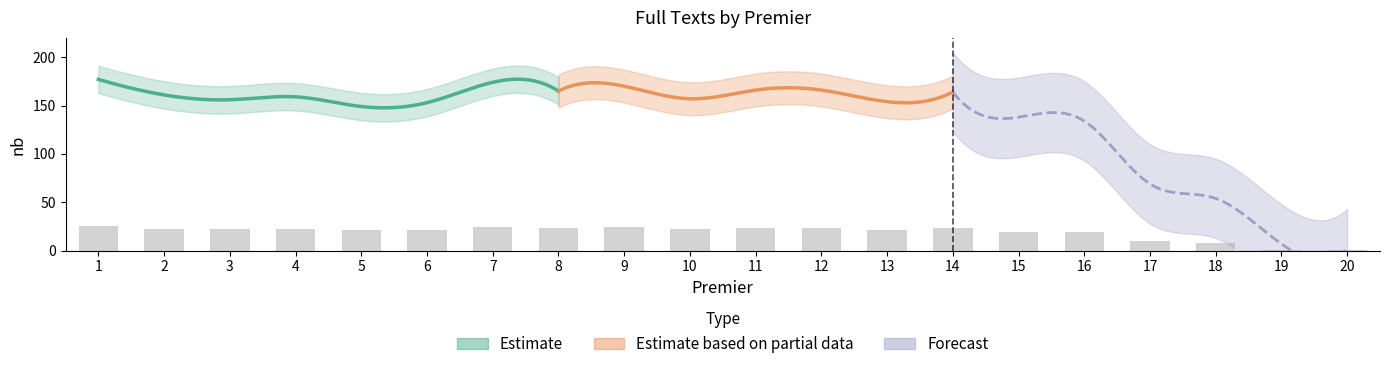

What is the smallest value displayed?

0.3